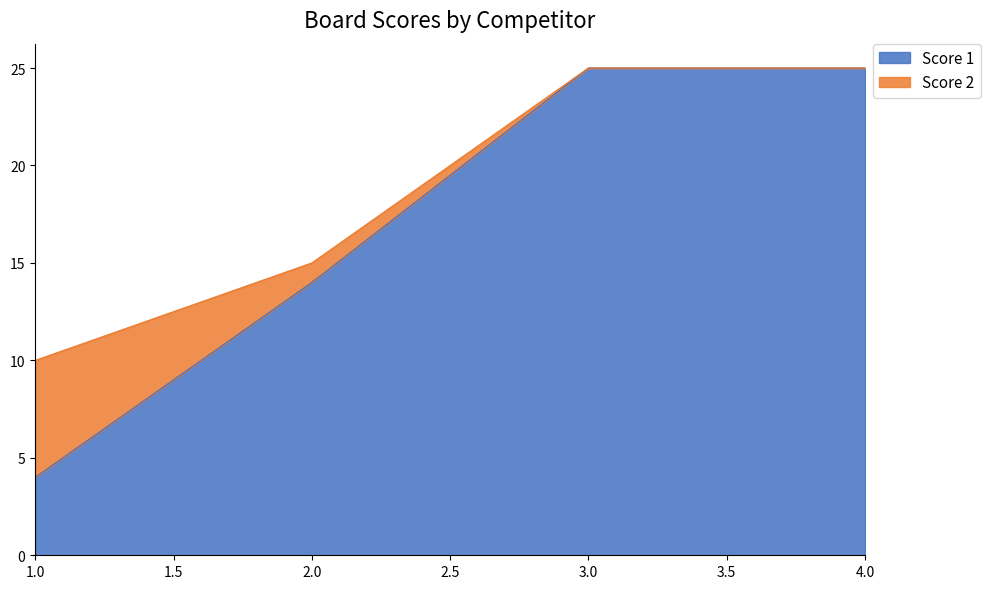

What is the change in value from 2 to 3?

+11